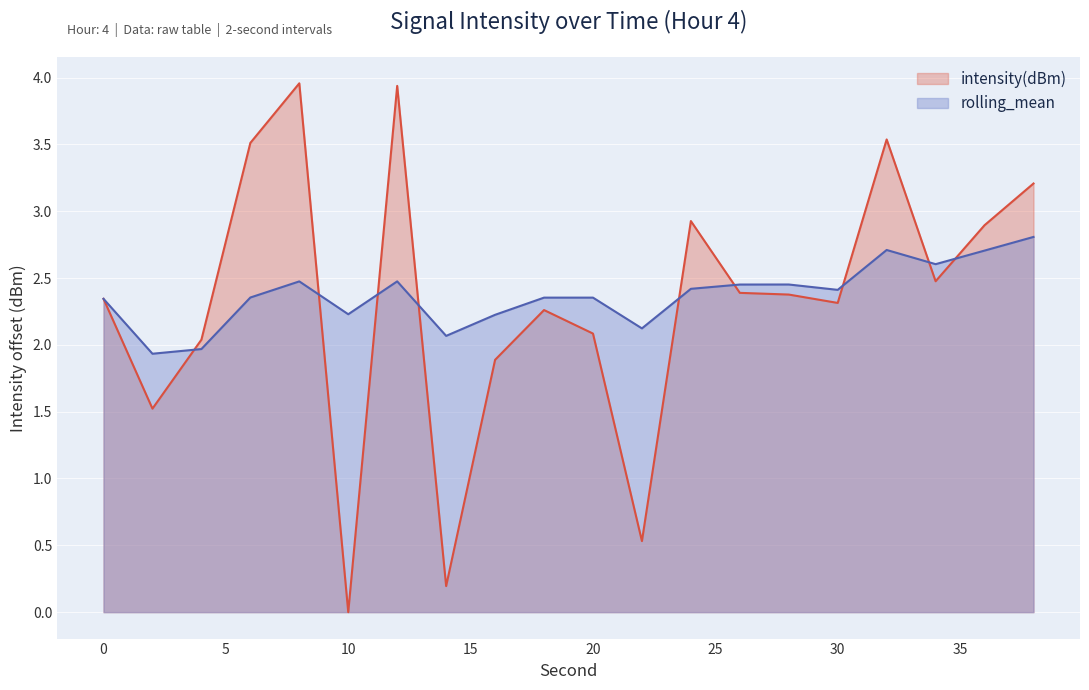

Which series has the largest total across all categories?

rolling_mean